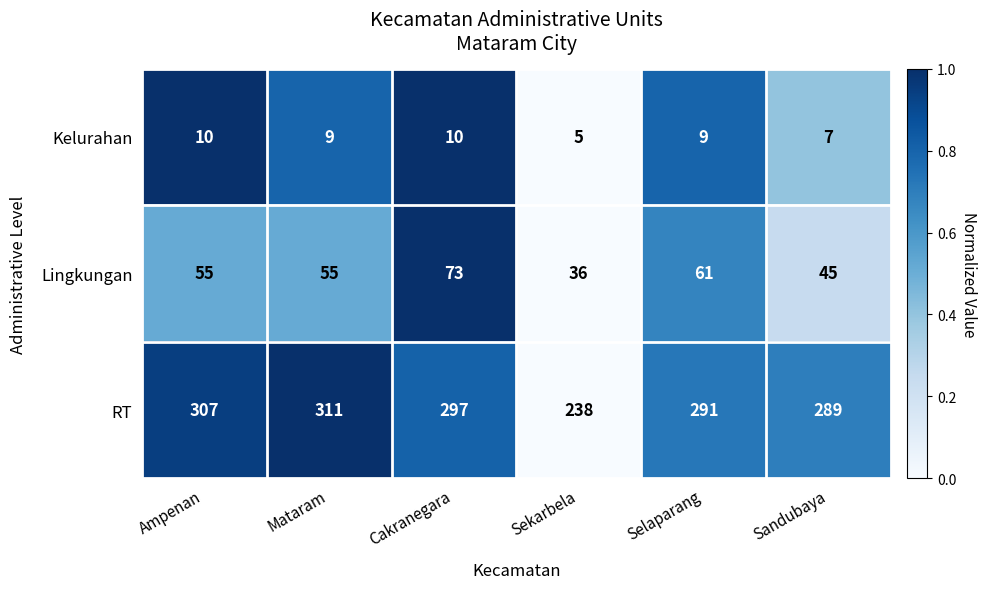

Reading left to right, list all the values displayed in this chart.

Kelurahan: 10	9	10	5	9	7
Lingkungan: 55	55	73	36	61	45
RT: 307	311	297	238	291	289